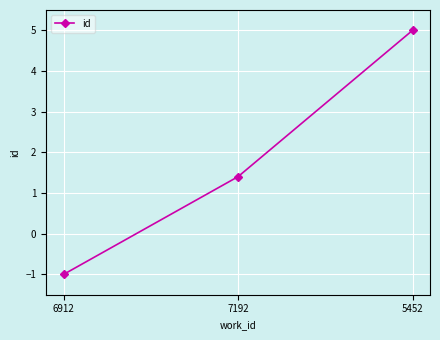

Reading right to left, list all the values displayed in this chart.

5.0	1.4	-1.0